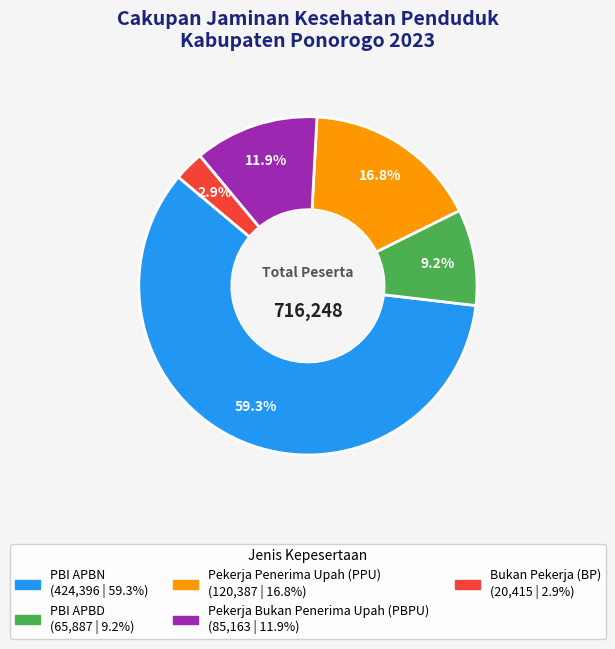

To the nearest percent, what percentage of the pie is Bukan Pekerja (BP)?

3%